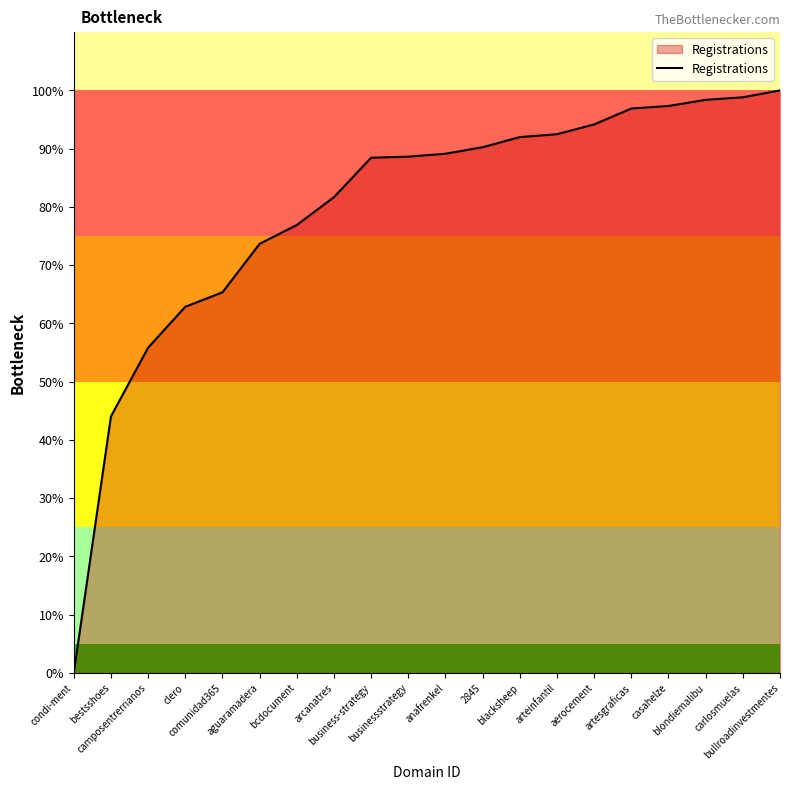

How many categories are shown in the chart?

20